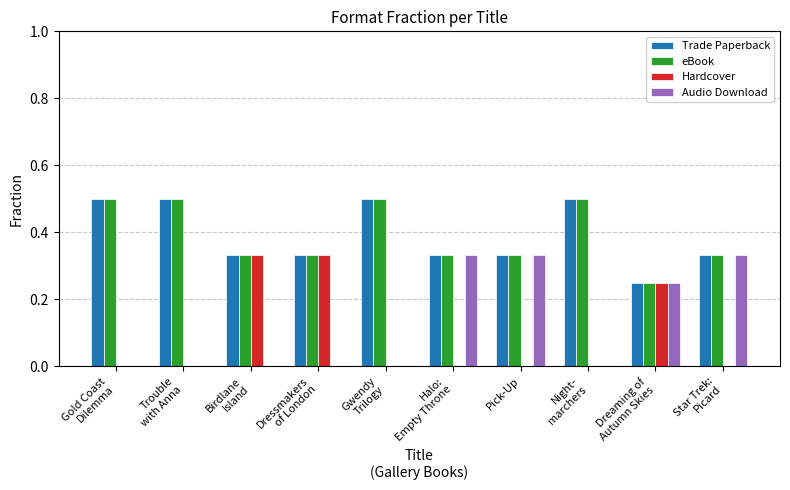

What is the total value across all series at Pick-Up?

1.0